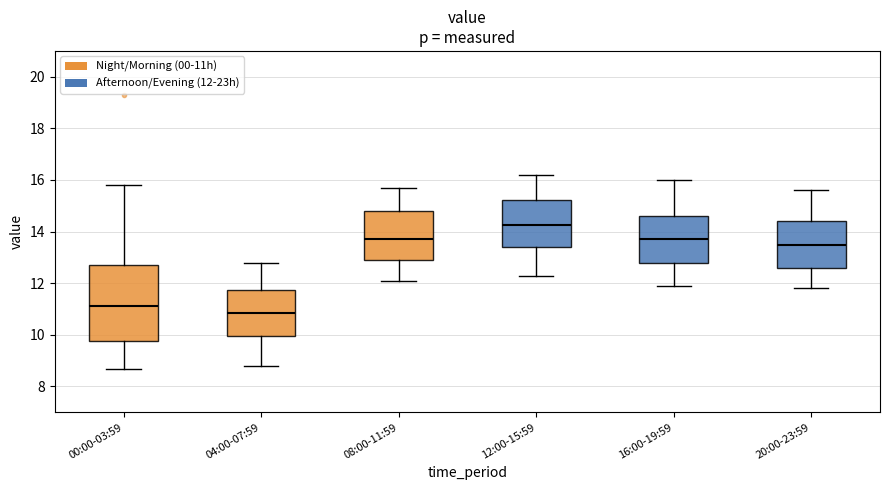

Which box's median line is the lowest?

04:00-07:59